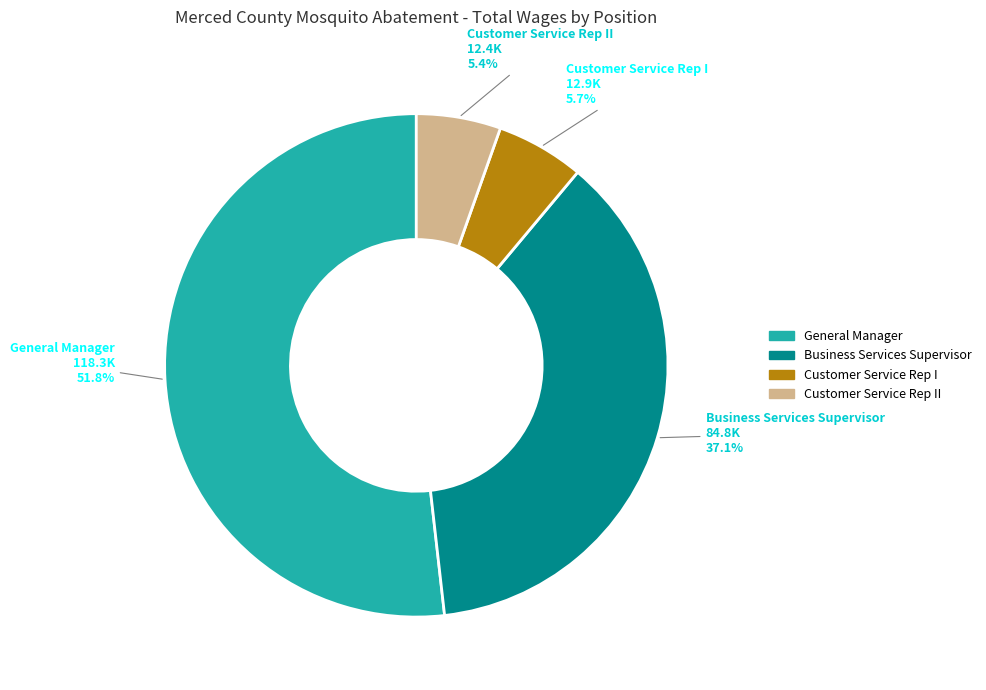

Is there any slice that represents more than half of the pie?

Yes